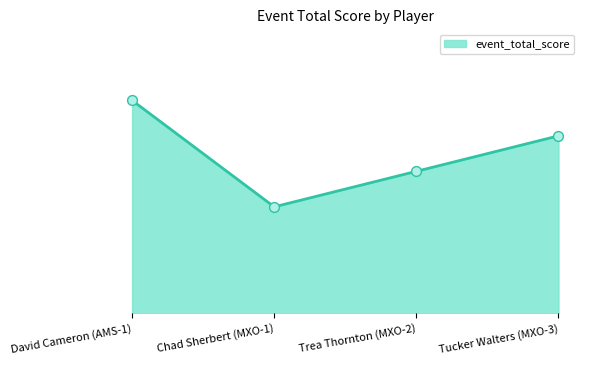

Approximately how many times larger is the value at Chad Sherbert (MXO-1) compared to Trea Thornton (MXO-2)?

1.0